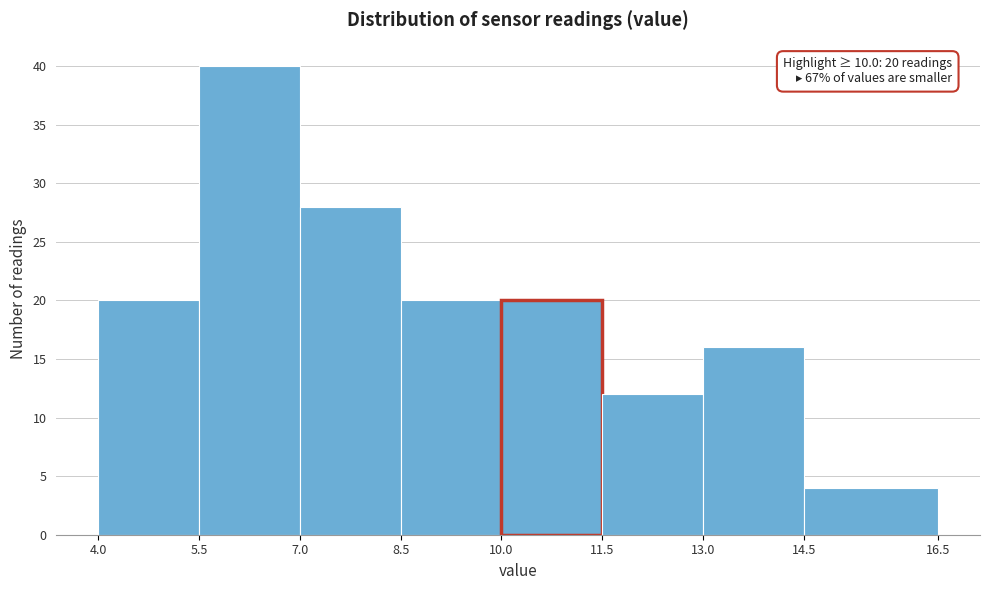

Over which range of the x-axis is the bar tallest?

5.5 to 7.0